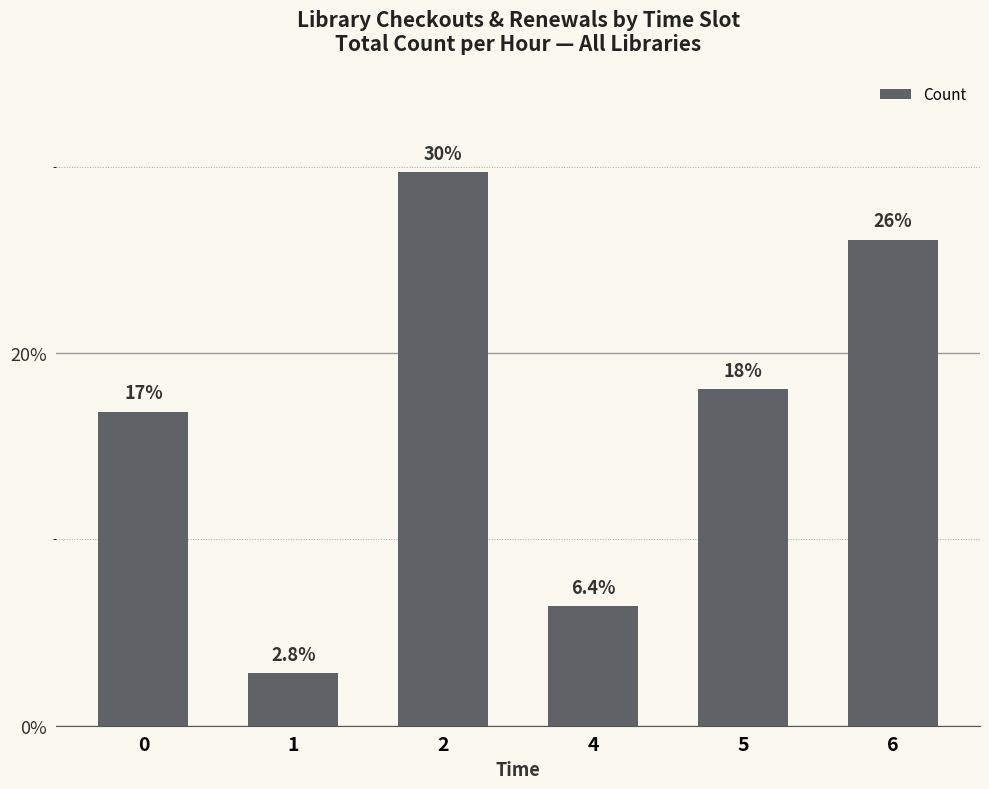

At which label does the data first exceed 18?

2